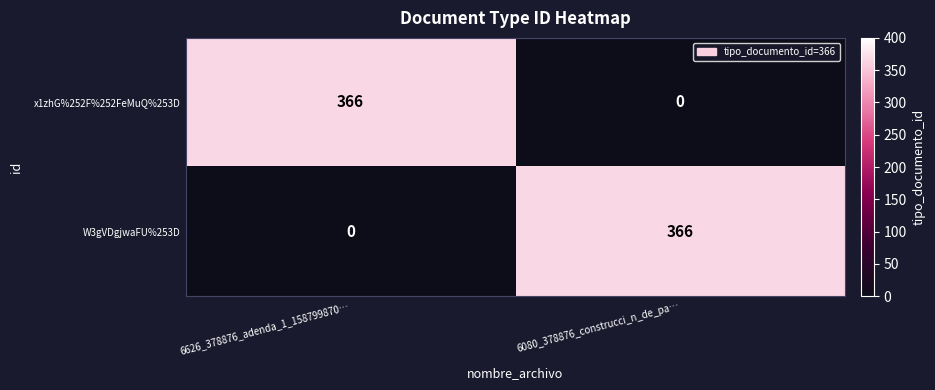

What is the total value across all series at 6080_378876_construcci_n_de_pa…?

366